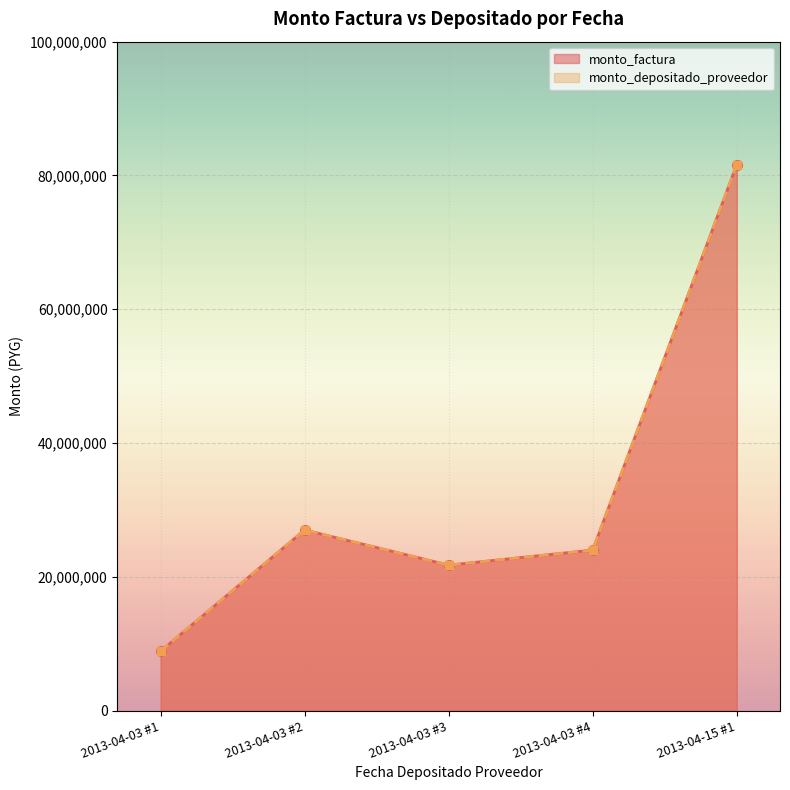

Rank the series at 2013-04-03 from highest to lowest value.

monto_factura, monto_depositado_proveedor